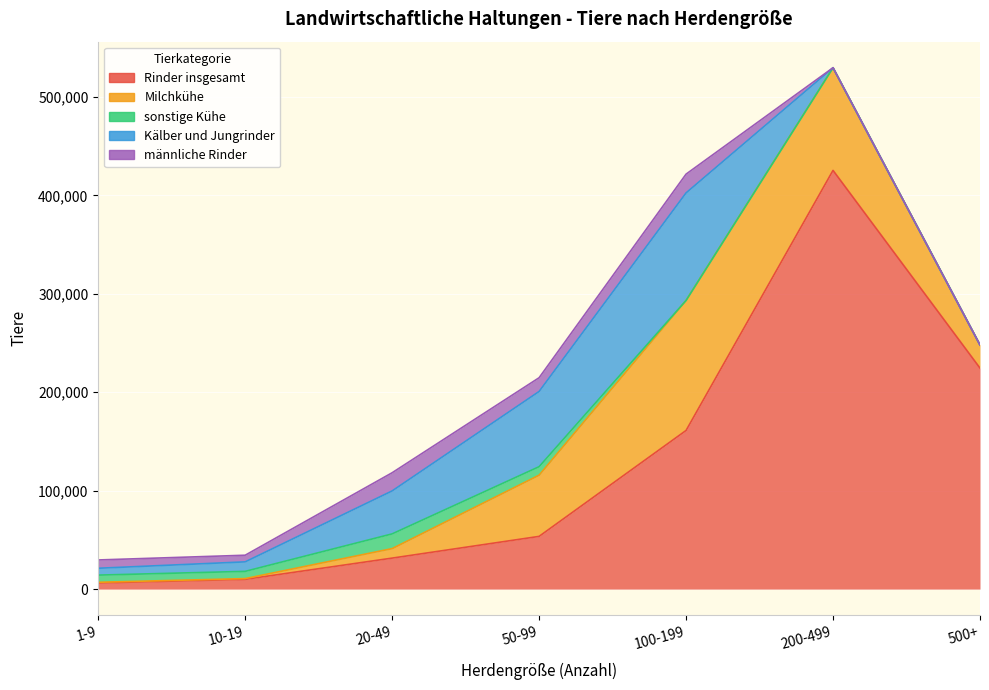

Reading left to right, list all the values displayed in this chart.

Rinder insgesamt: 6220	9914	31476	53547	161155	425407	224530
Milchkühe: 683	756	9655	62200	132096	104298	23496
sonstige Kühe: 7298	7335	14957	8613	0	0	0
Kälber und Jungrinder: 6967	9659	43652	76417	109282	0	0
männliche Rinder: 8430	6741	18463	13965	19071	0	0